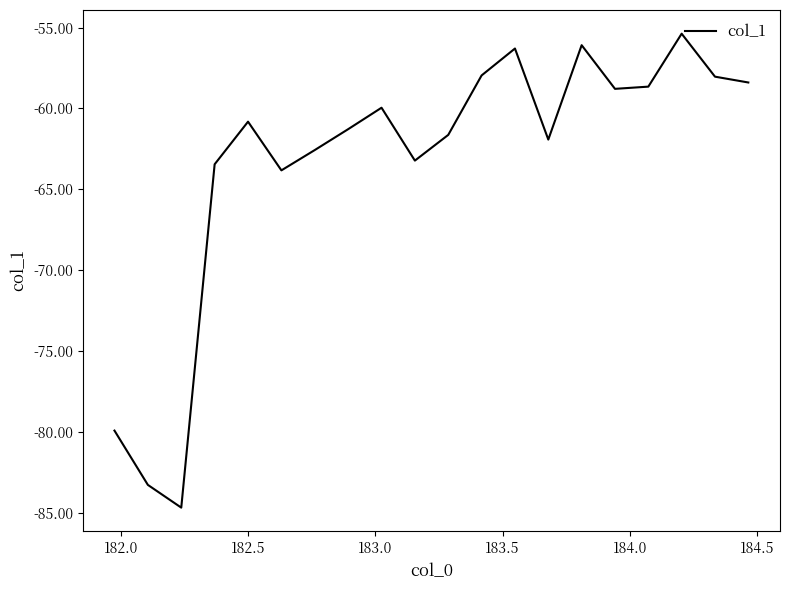

What is the maximum value shown in the chart?

-55.4